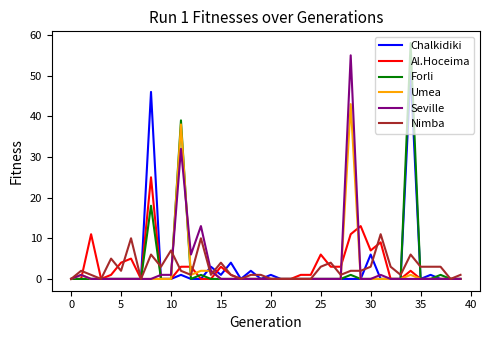

What is the average value of the Nimba series?

3